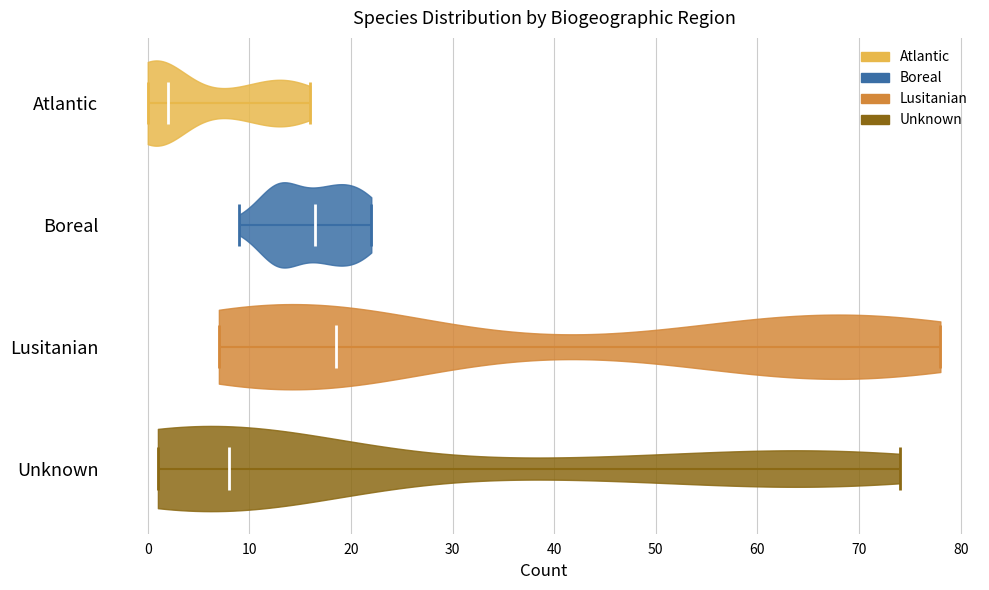

What is the lowest point the violin for Unknown reaches on the x-axis? The values are not printed on the chart, so give them approximately, as read against the axis.

1